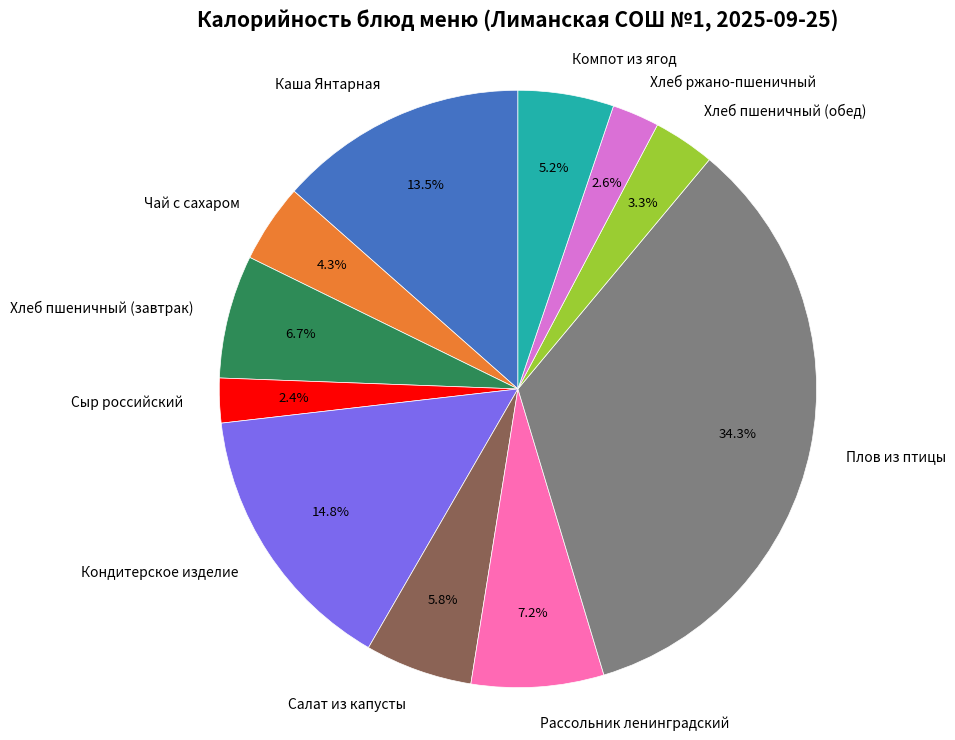

Does Хлеб пшеничный (завтрак) represent more than half of the total?

No